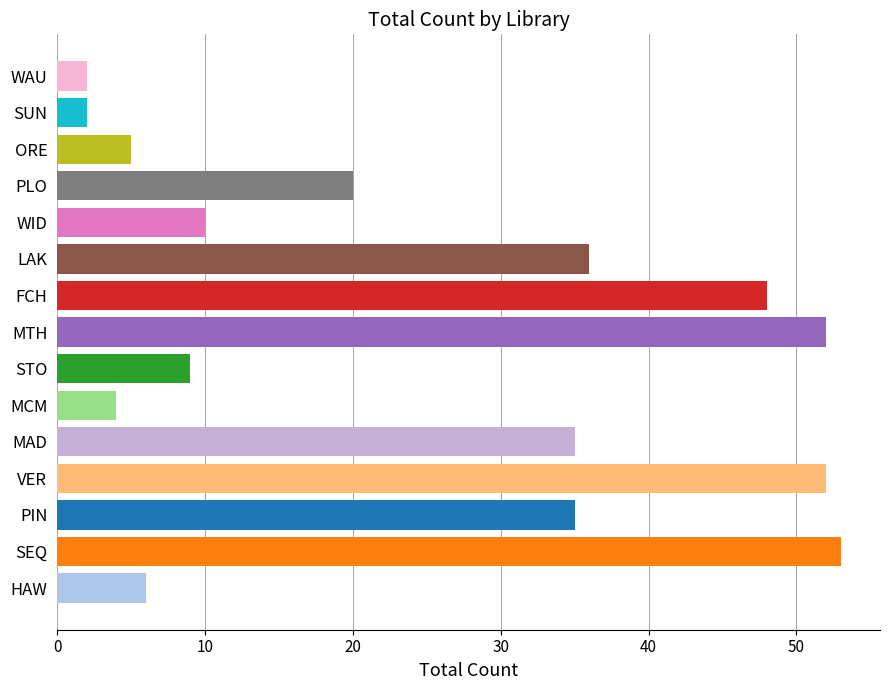

What value does the data have at ORE?

5